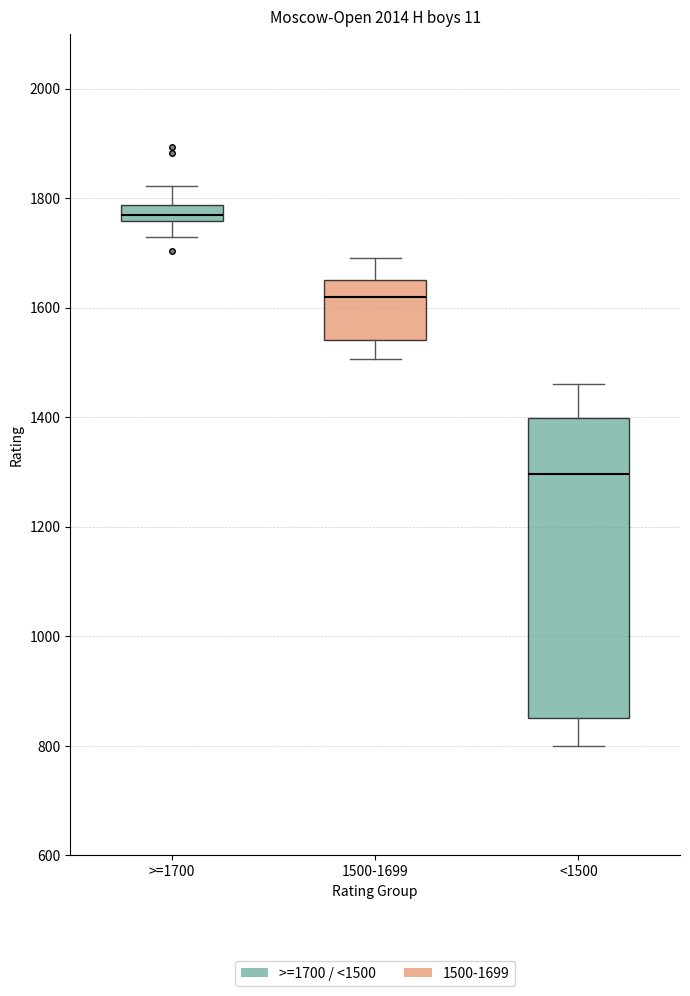

Where does the median line of the box for 1500-1699 sit on the y-axis? The values are not printed on the chart, so give them approximately, as read against the axis.

1620